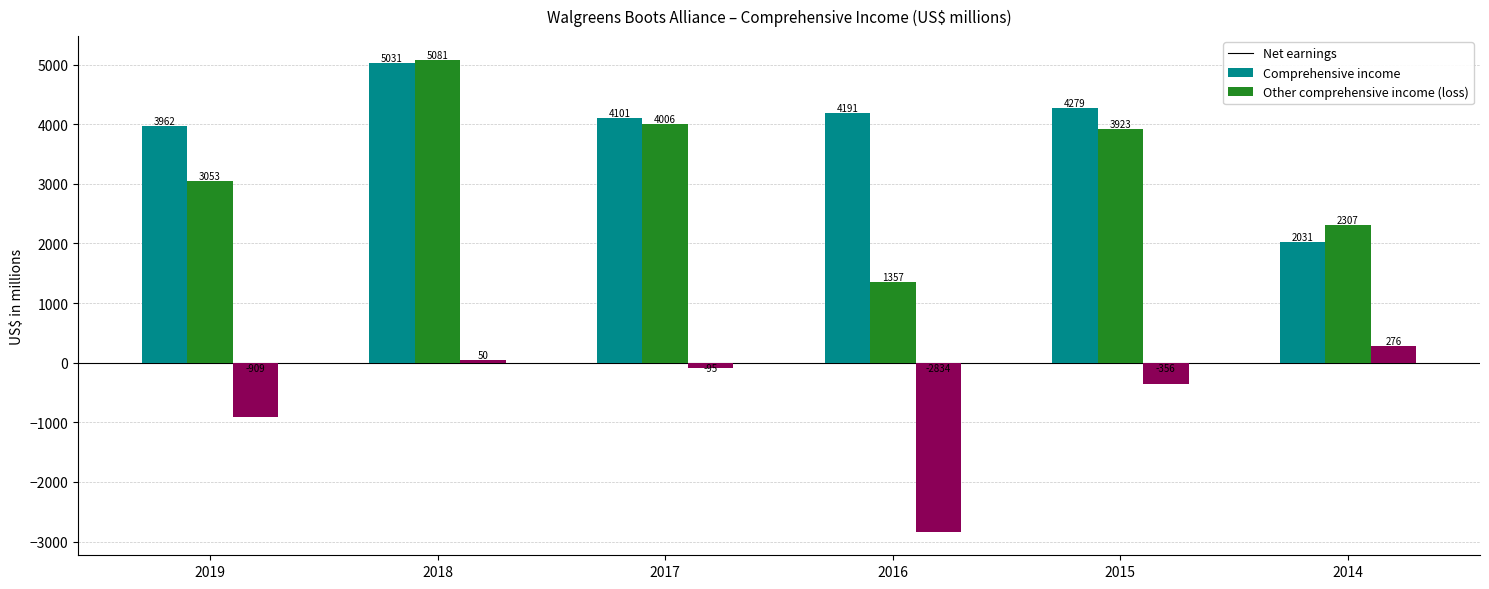

Rank the series at 2015 from lowest to highest value.

Other comprehensive income (loss), Comprehensive income, Net earnings